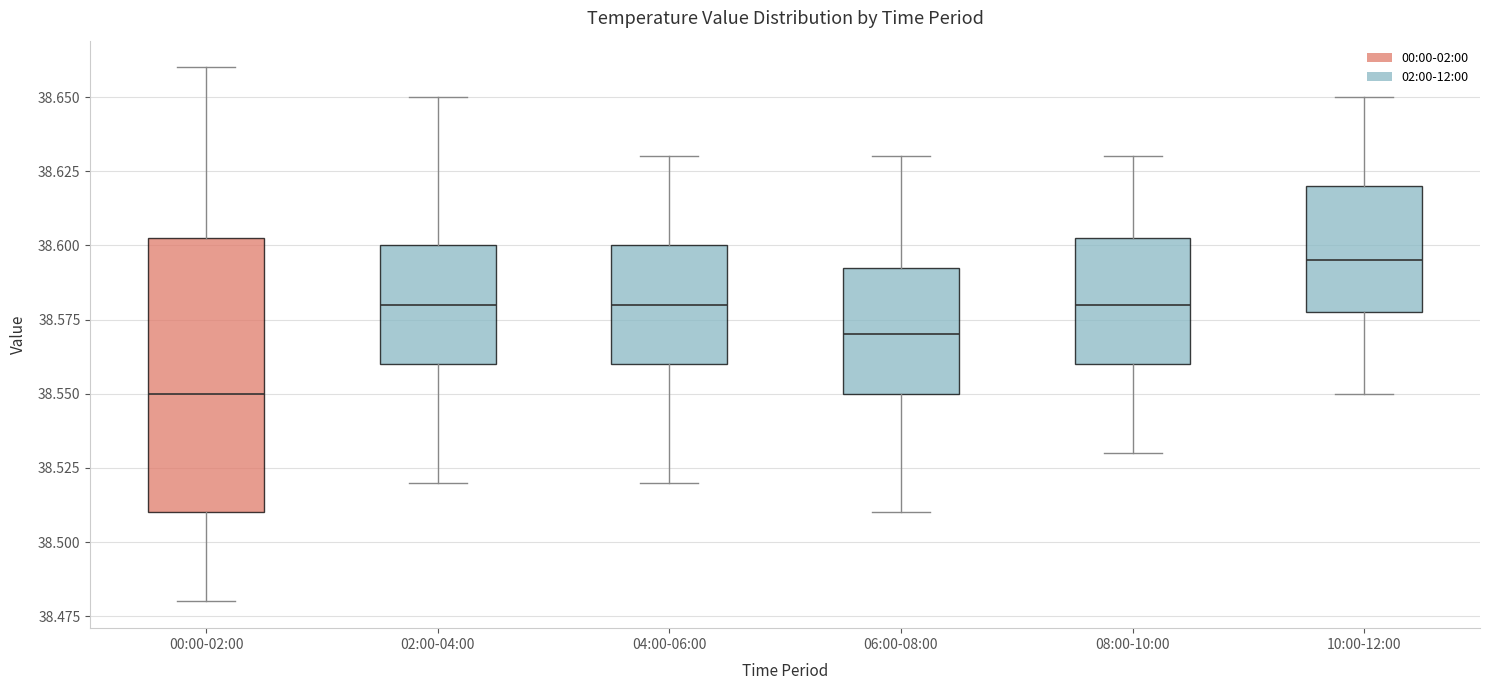

Where does the upper whisker of the box for 00:00-02:00 end on the y-axis? The values are not printed on the chart, so give them approximately, as read against the axis.

38.660